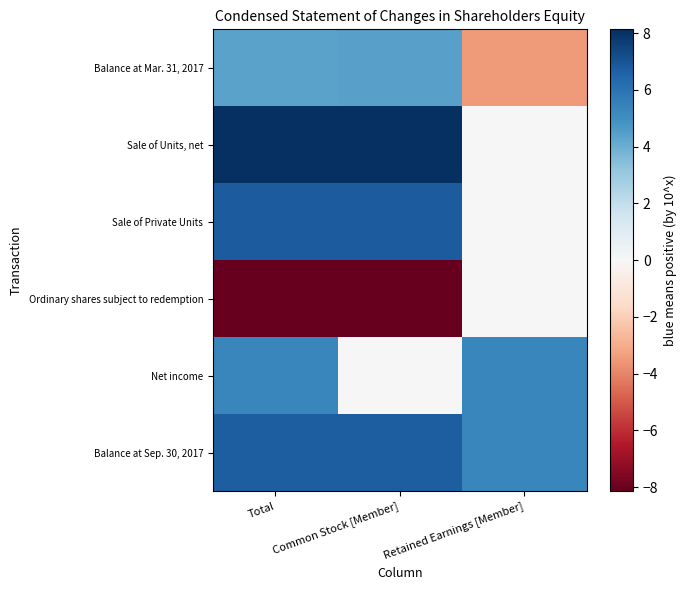

Count the number of data series in this chart.

6